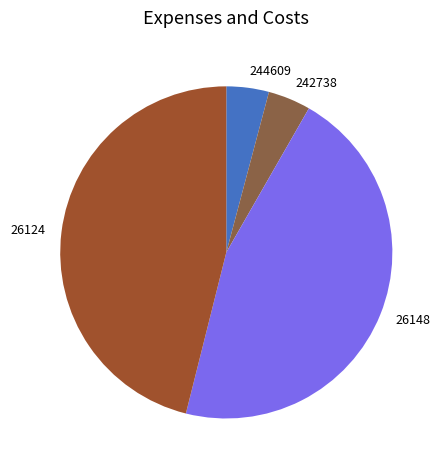

Is it true that 26124 is 52% of the pie?

False